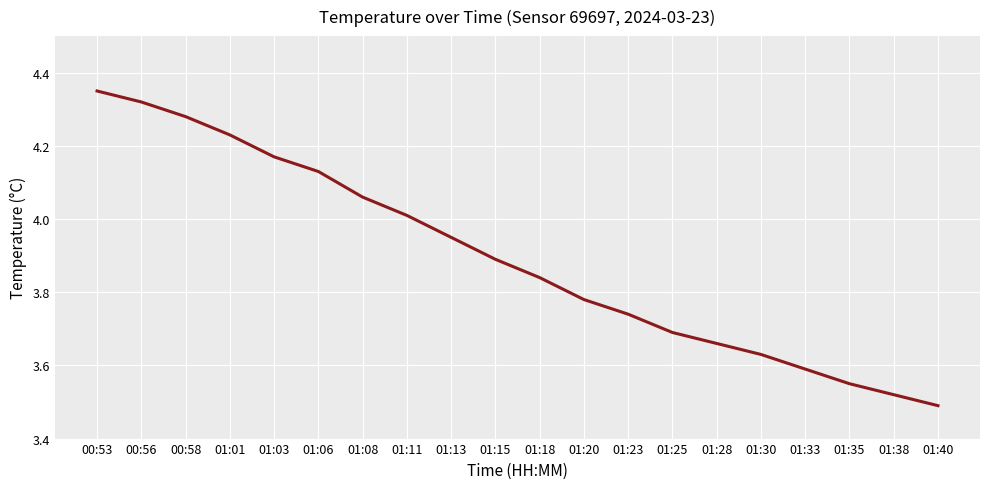

List the labels in order of value, smallest first.

01:40, 01:38, 01:35, 01:33, 01:30, 01:28, 01:25, 01:23, 01:20, 01:18, 01:15, 01:13, 01:11, 01:08, 01:06, 01:03, 01:01, 00:58, 00:56, 00:53